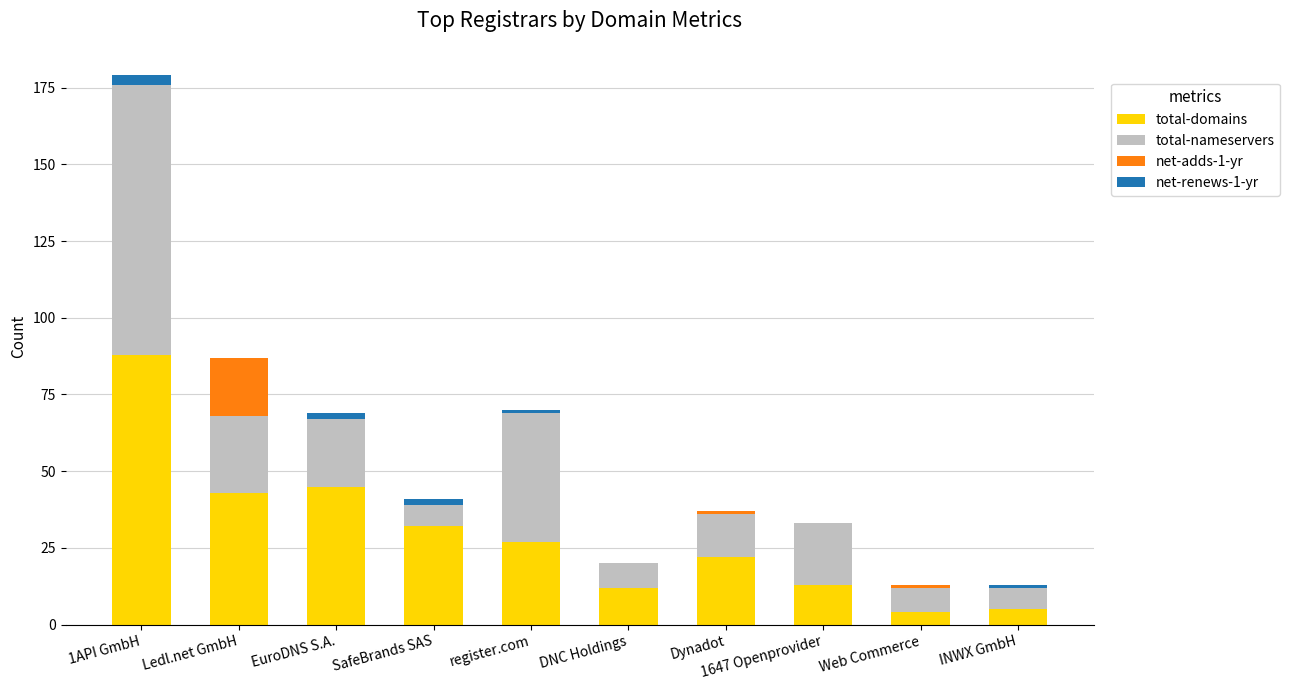

The value of total-domains at EuroDNS S.A. is 29. True or false?

False